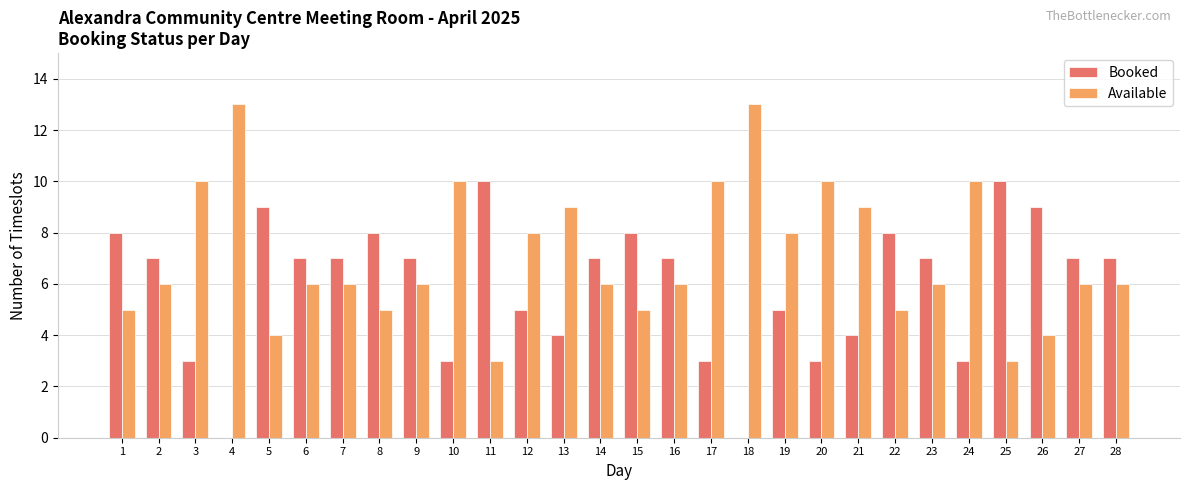

Is it true that Booked equals 7 at 9?

True